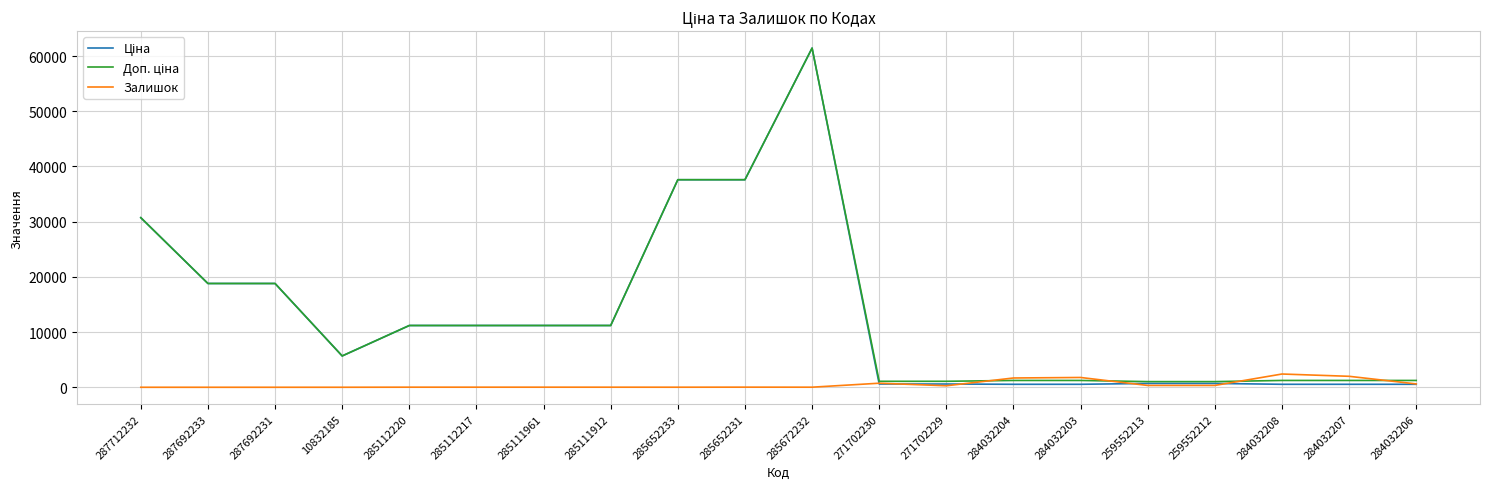

At which category is the sum across all series the highest?

285672232